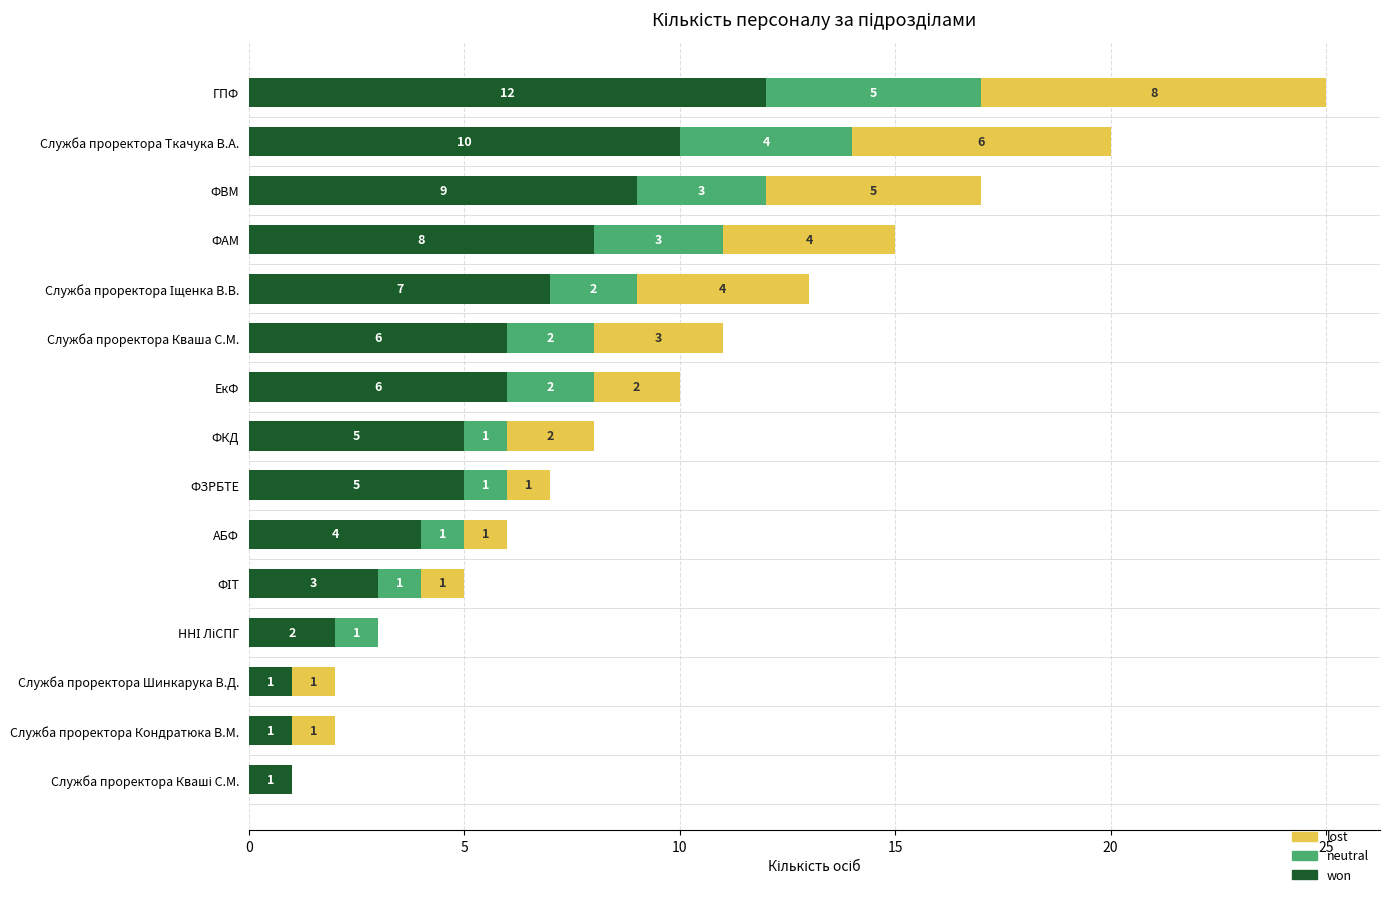

What is the sum of all won values?

80